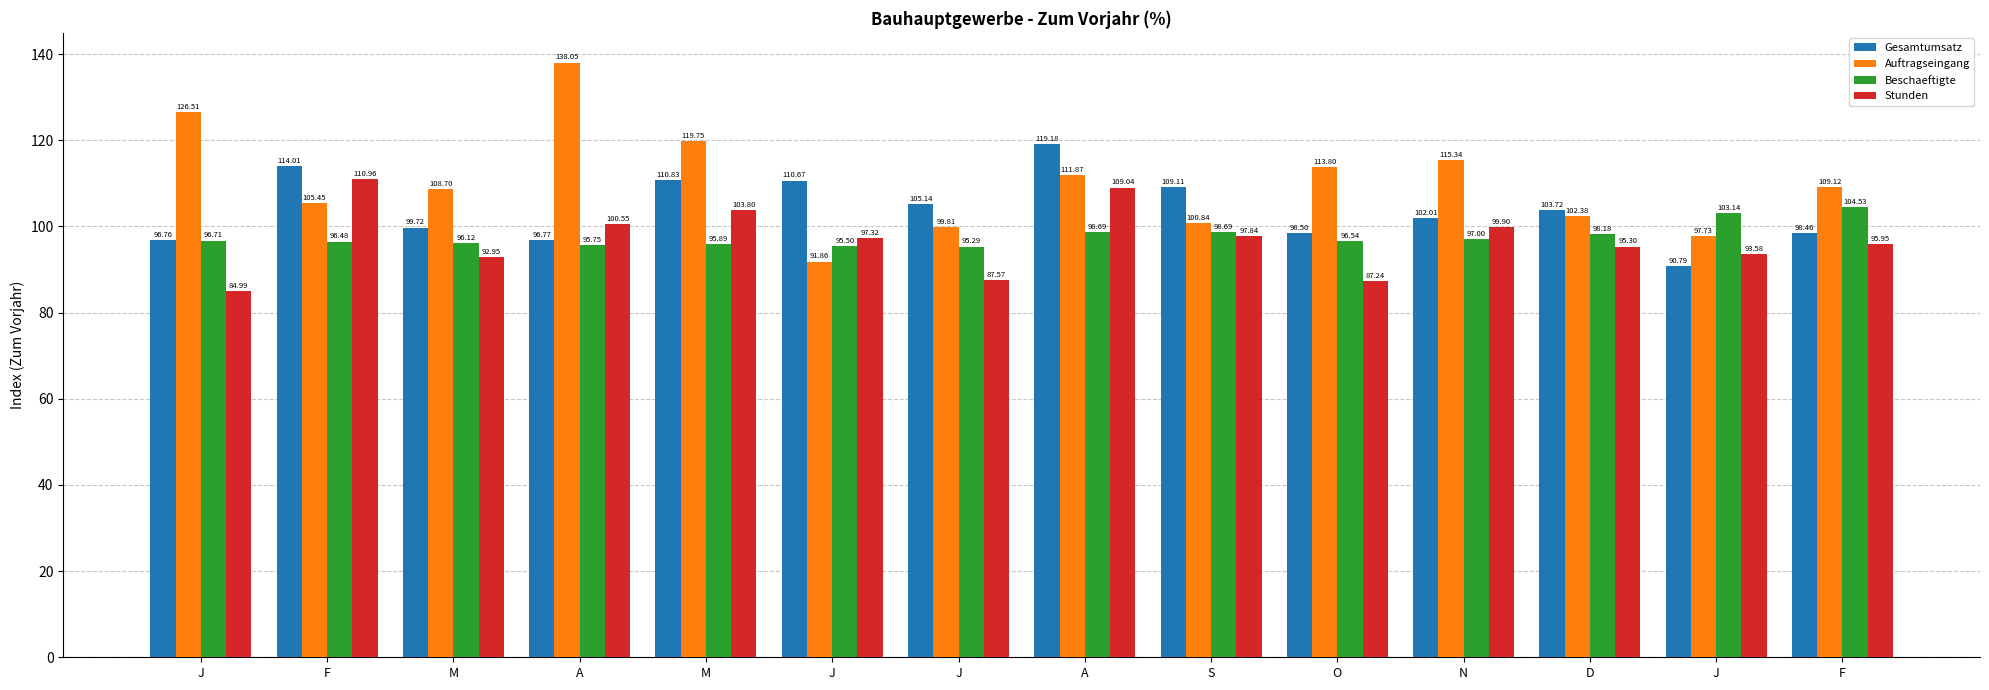

Where is Beschaeftigte nearest to the value 99?

A